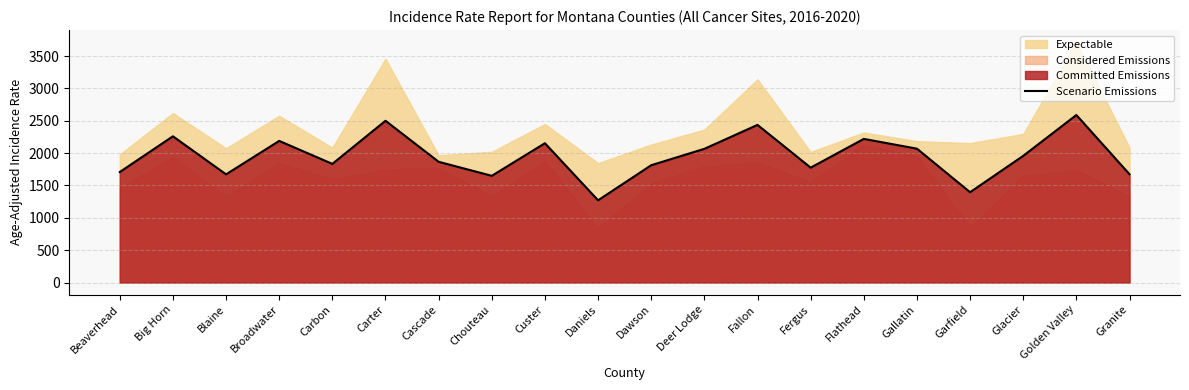

List the labels in order of value, smallest first.

Daniels, Garfield, Chouteau, Blaine, Granite, Beaverhead, Fergus, Dawson, Carbon, Cascade, Glacier, Deer Lodge, Gallatin, Custer, Broadwater, Flathead, Big Horn, Fallon, Carter, Golden Valley